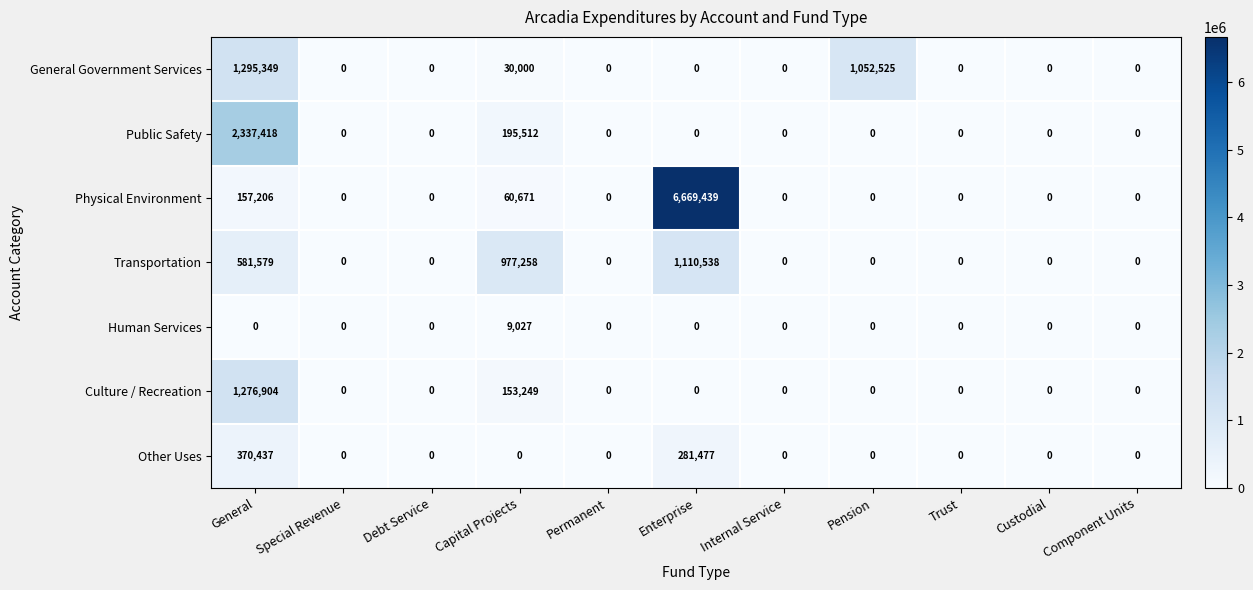

The value of Culture / Recreation at Custodial is 0. True or false?

True